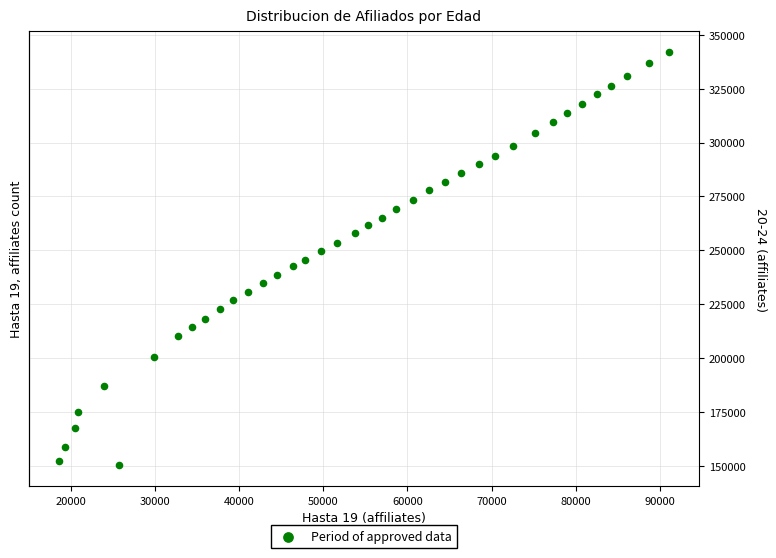

What is the range of Y values (max minus min)?

191553